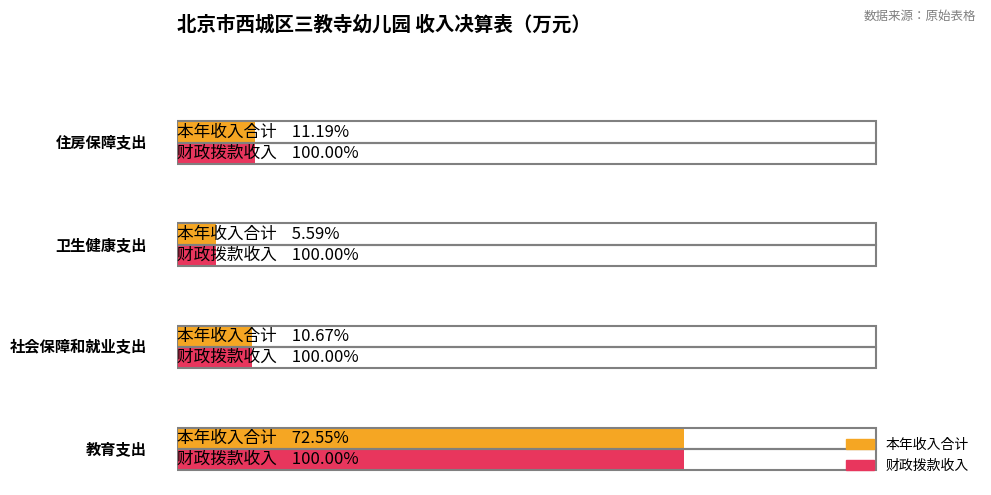

How many groups of bars are there?

4